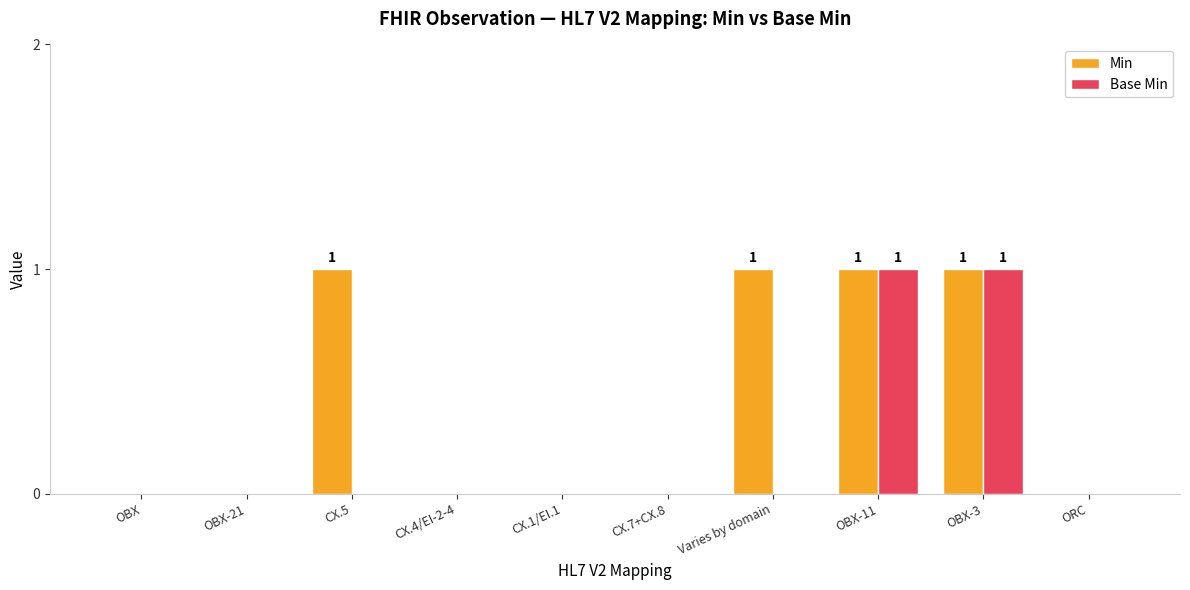

Between OBX and CX.5, which series saw the biggest shift?

Min